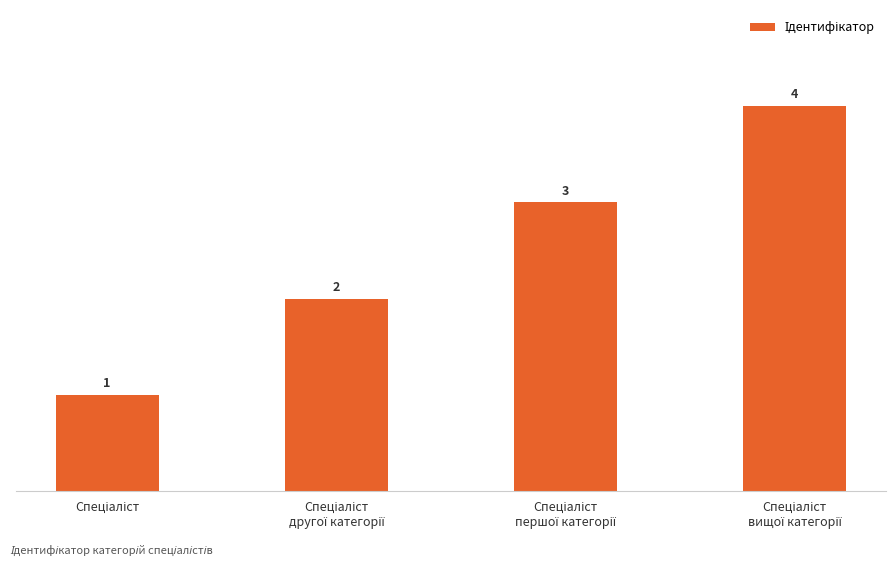

Are the bars grouped side by side (vs. stacked)?

No